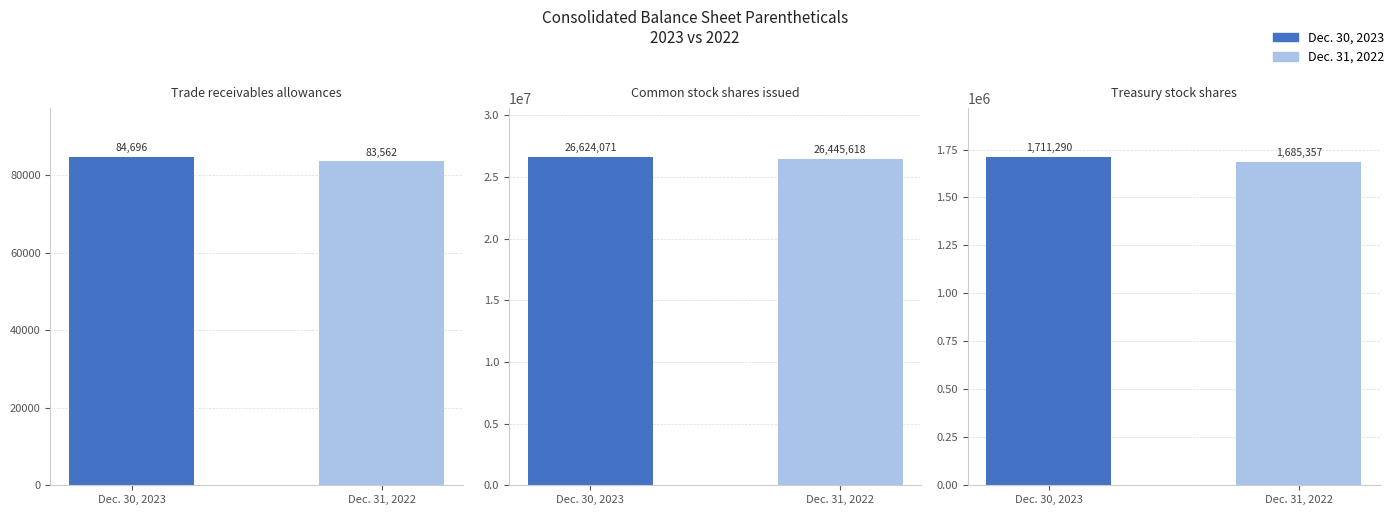

What is the average value of the Dec. 30, 2023 series?

9473352